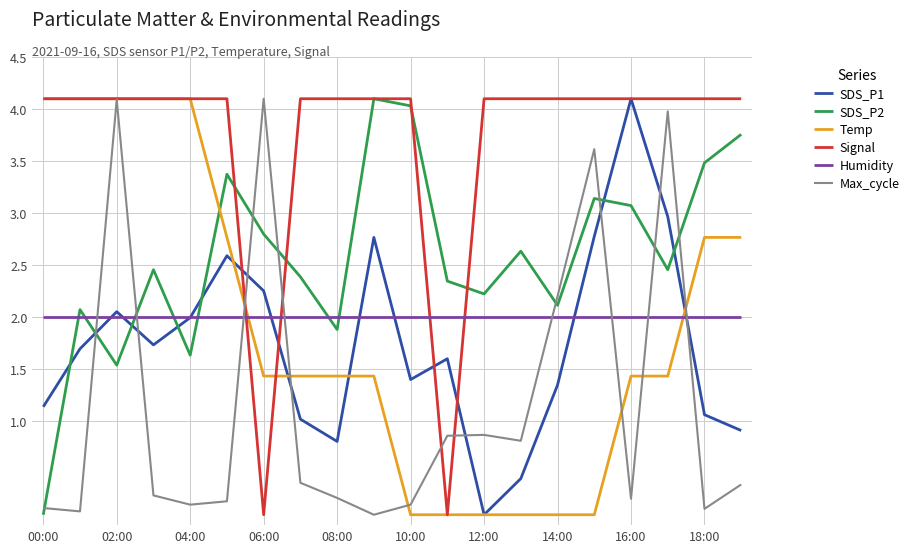

What is the maximum value shown in the chart?

4.1